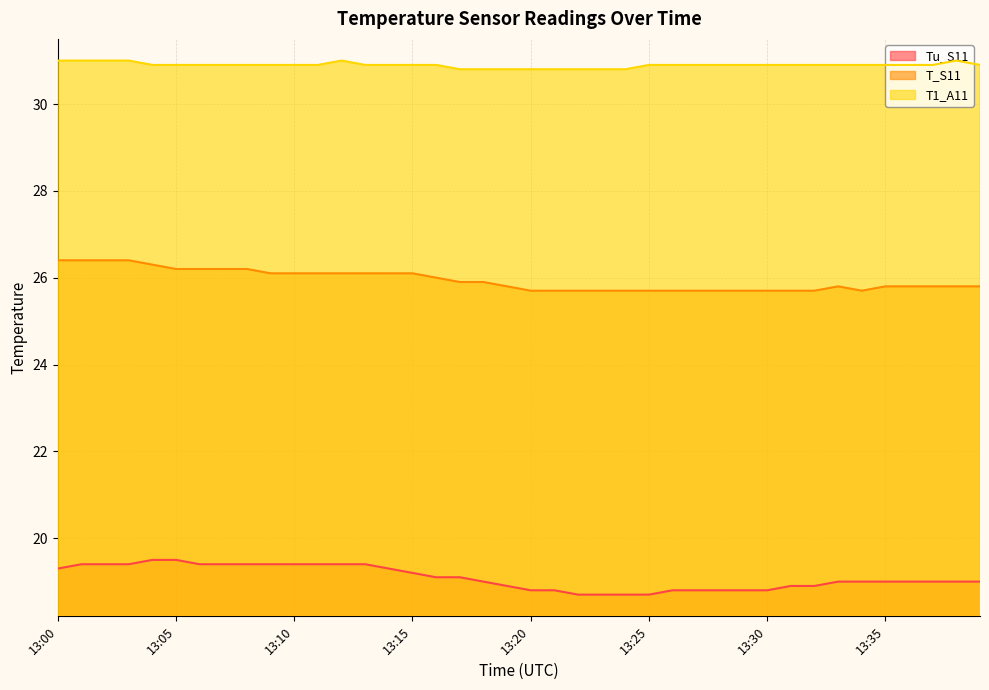

Which series has the largest total across all categories?

T1_A11